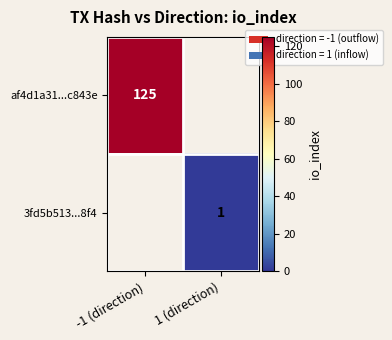

True or false: 3fd5b513...8f4 has a value of 1 at 1 (direction).

True